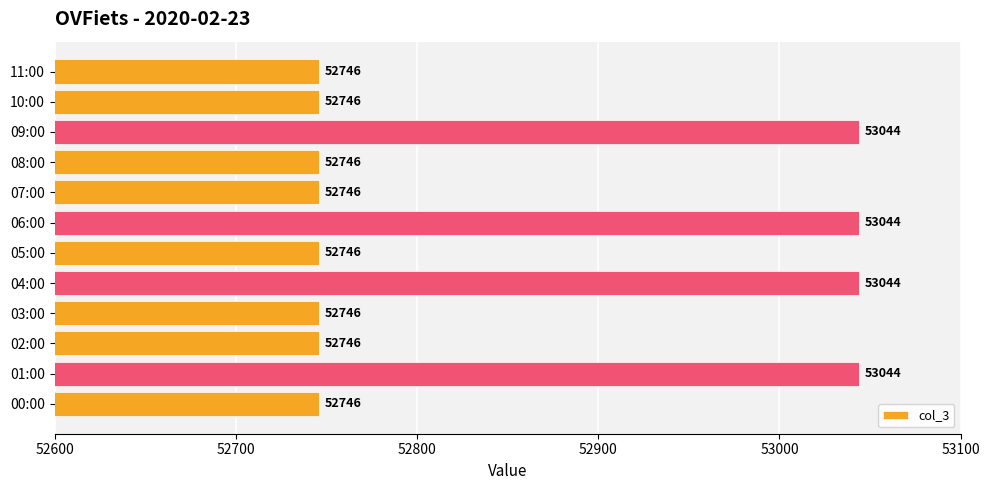

What is the change in value from 05:00 to 09:00?

+298